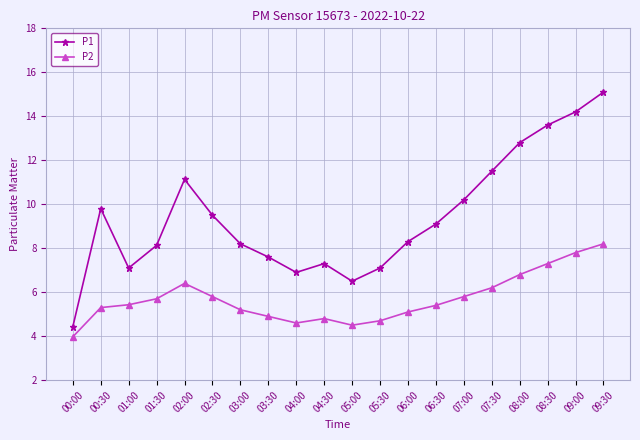

True or false: P1 has more than 0 points higher than both neighbors.

True